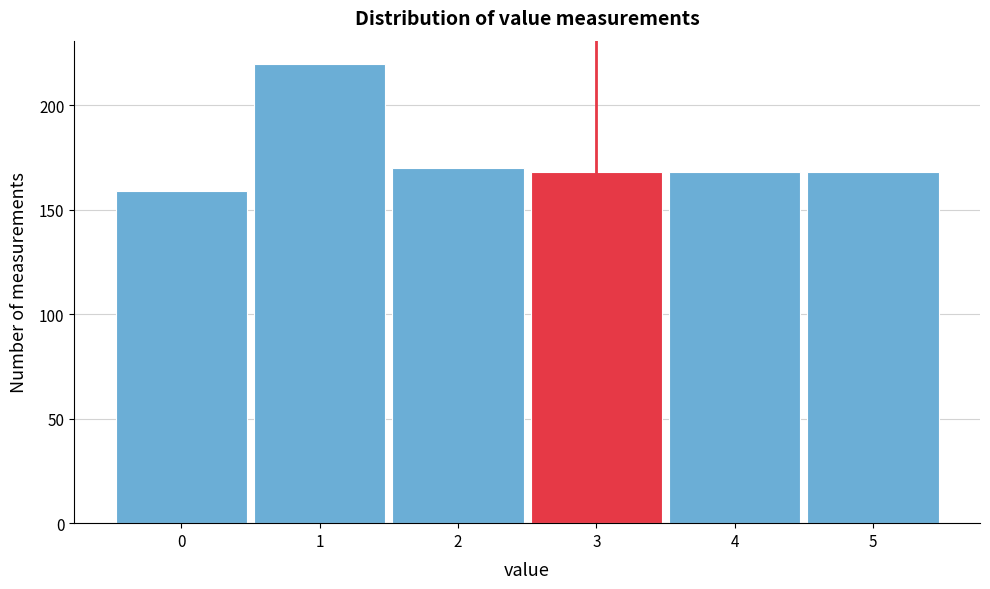

Reading right to left, list all the values displayed in this chart.

5=168	4=168	3=168	2=170	1=220	0=159